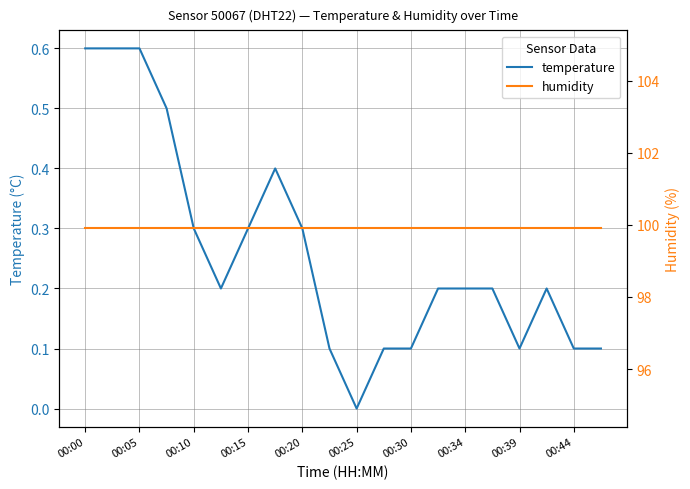

Which series has the largest range (max minus min)?

temperature